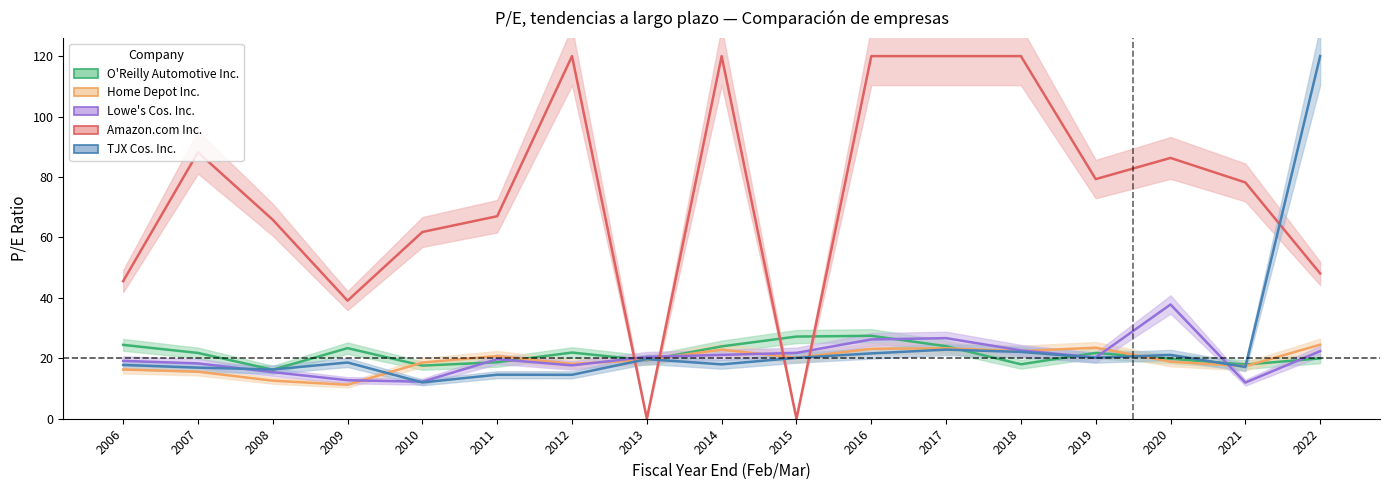

Where is the first local minimum for O'Reilly Automotive Inc.?

2008